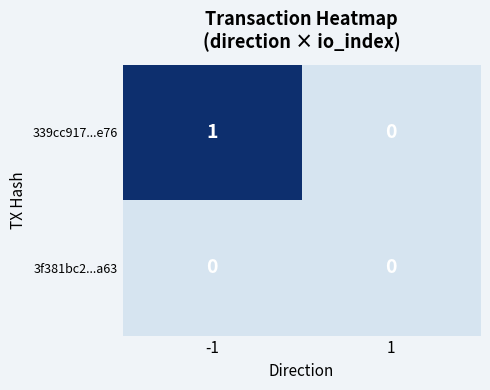

List the series in order of their overall mean, lowest first.

3f381bc2...a63, 339cc917...e76